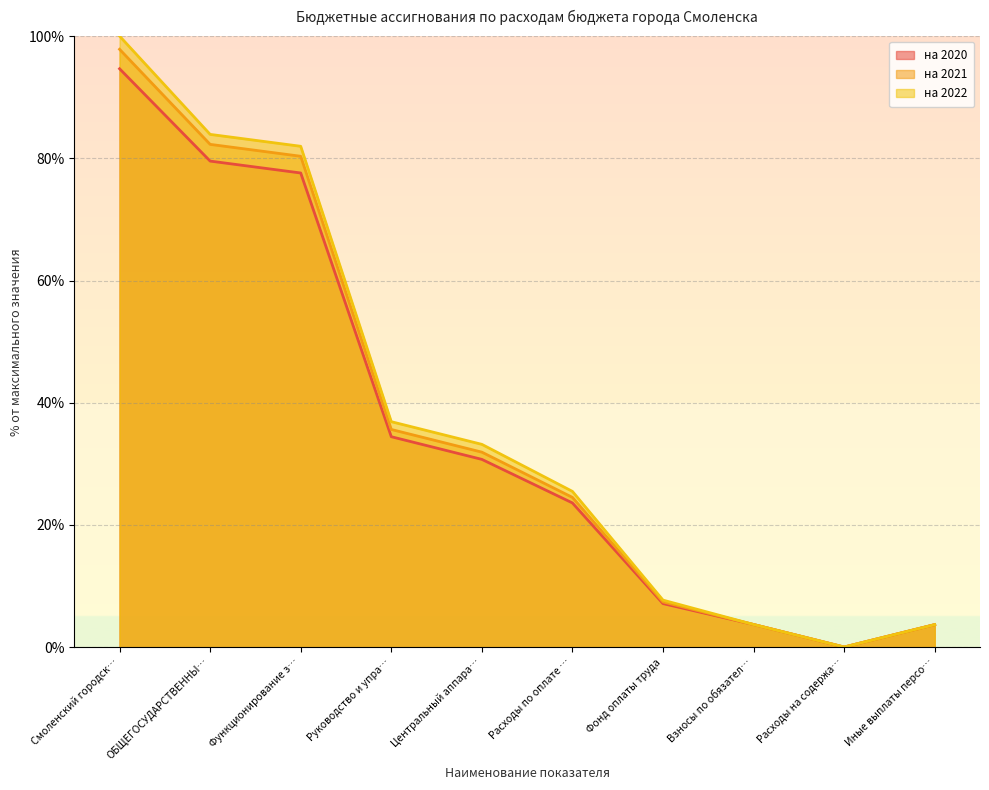

What is the average value of the на 2021 series?

36.7